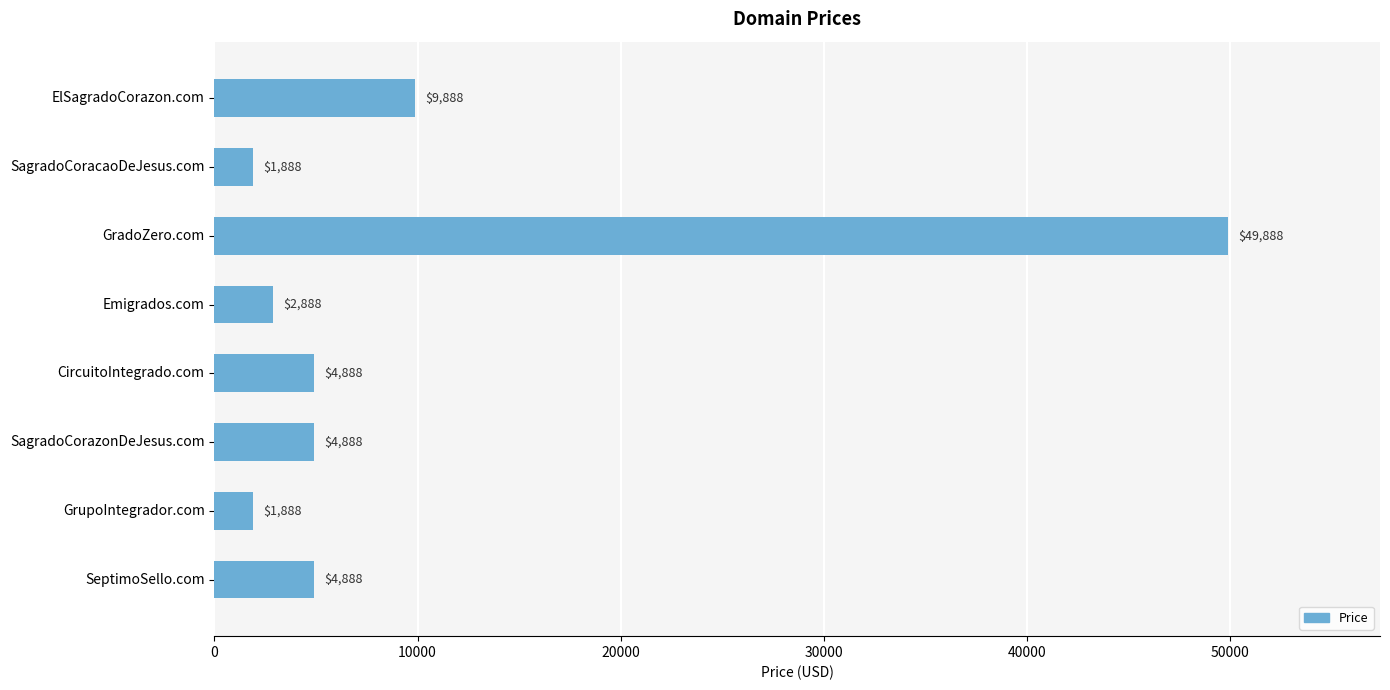

Where is the data nearest to the value 25888?

ElSagradoCorazon.com